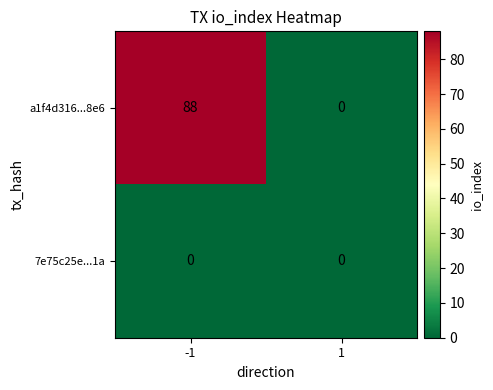

Is the value of a1f4d316...8e6 at -1 greater than the value of 7e75c25e...1a at -1?

Yes